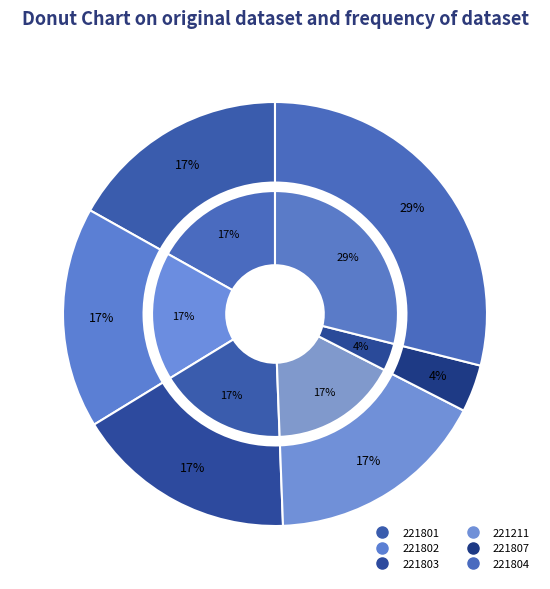

To the nearest percent, what is the difference between the 221804 and 221802 slice percentages?

12%